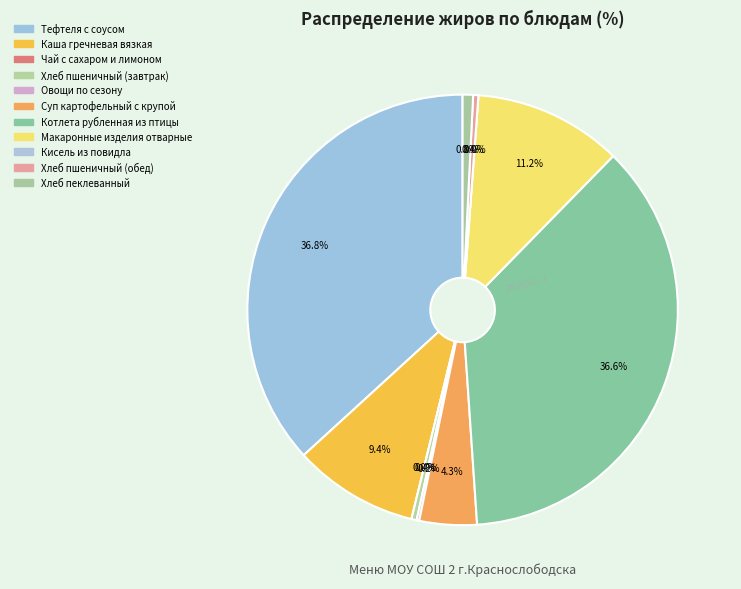

Count the number of slices in the pie.

11